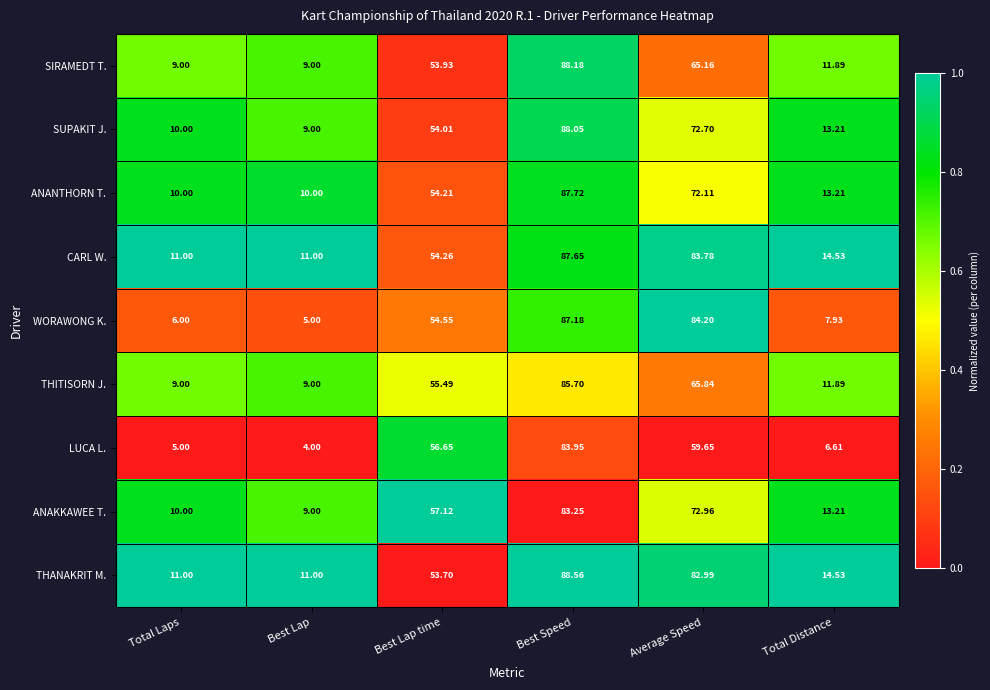

Which category has the highest value in the THANAKRIT M. series?

Best Speed